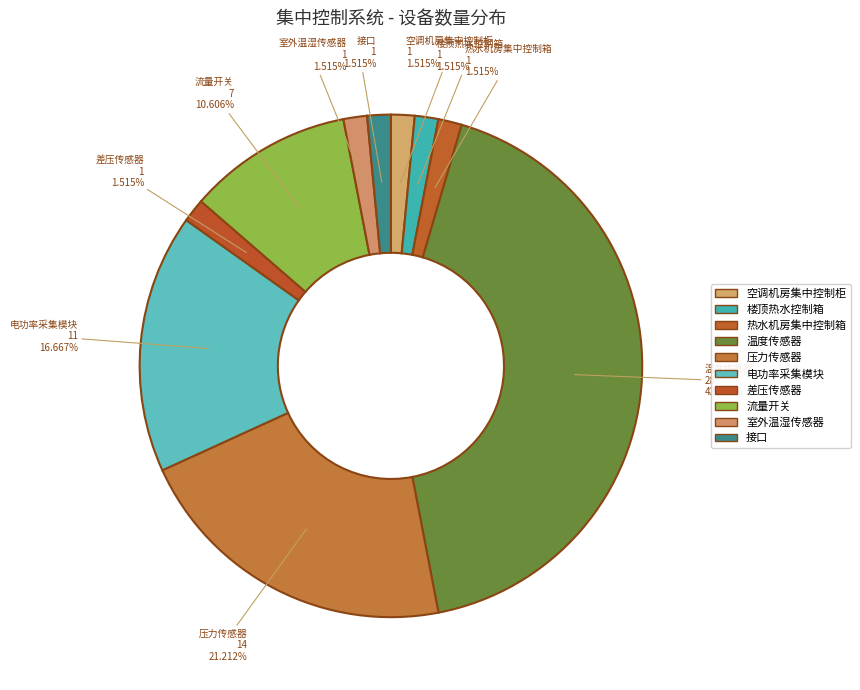

Does any single category account for the majority?

No